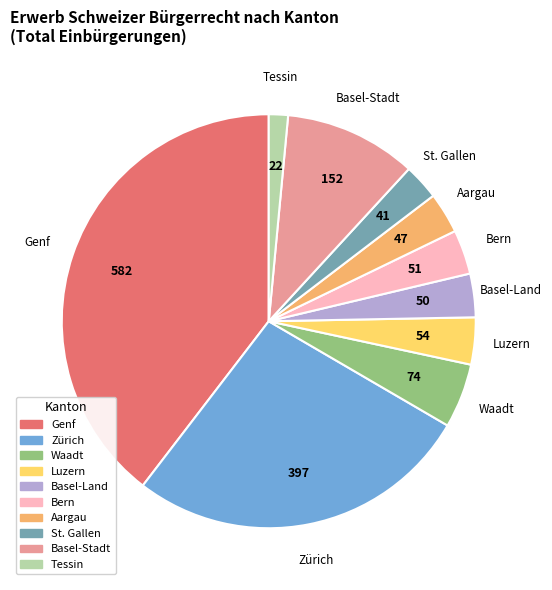

Is there a majority slice in this chart?

No